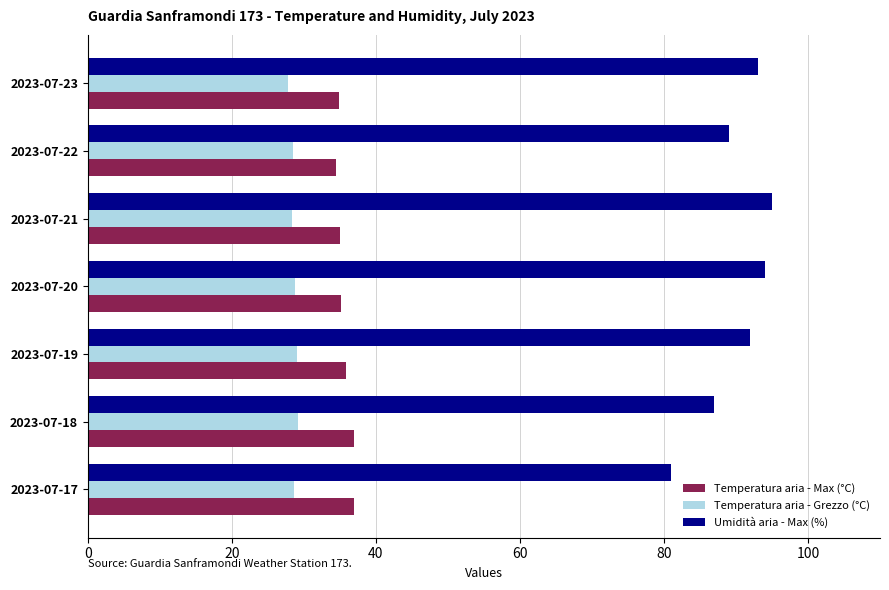

True or false: Temperatura aria - Grezzo (°C) has a value of 48.6 at 2023-07-20.

False